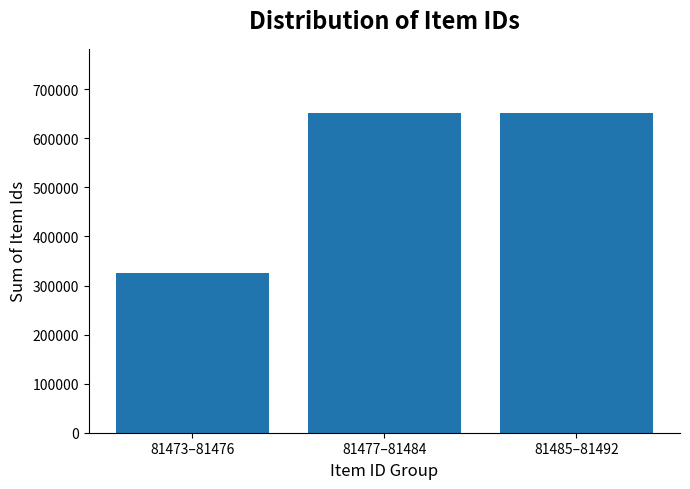

What is the smallest value displayed?

325898